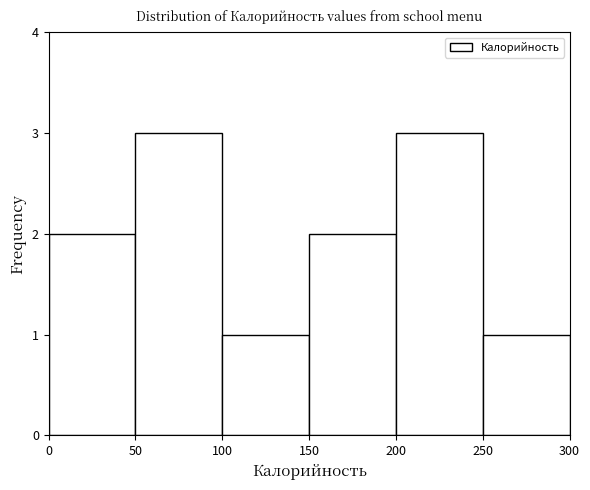

Reading left to right, transcribe this chart: for each bar, give the range it covers on the x-axis and its height. The values are not printed on the chart, so give them approximately, as read against the axis.

0 to 50: 2
50 to 100: 3
100 to 150: 1
150 to 200: 2
200 to 250: 3
250 to 300: 1